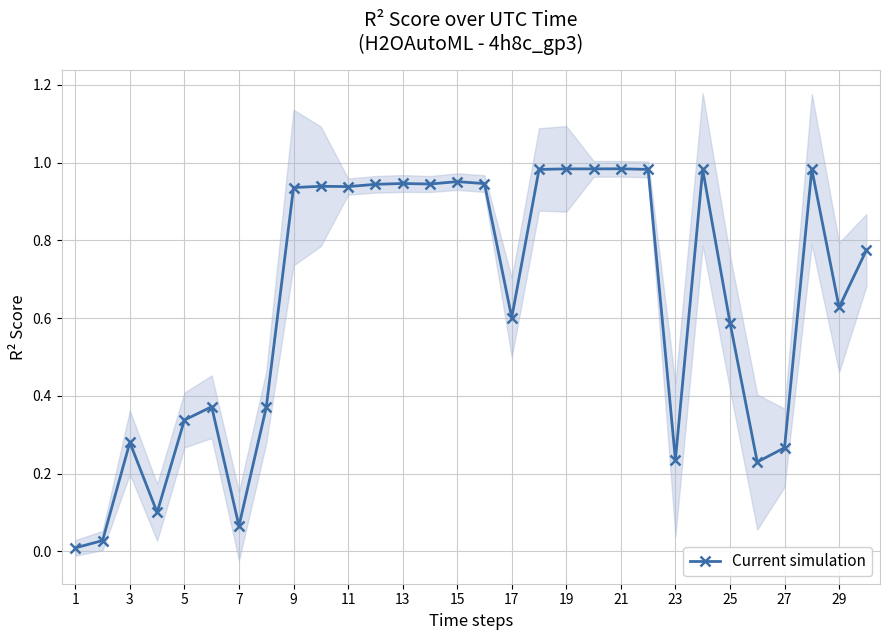

What is the difference between the maximum and second lowest values?

1.0